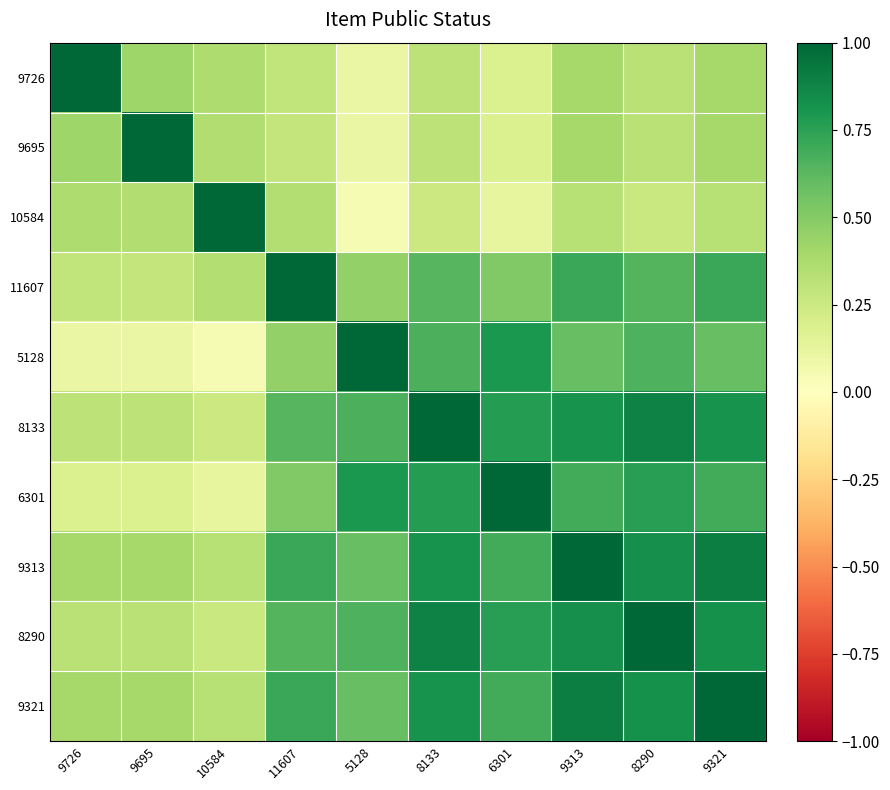

What is the spread (max minus min) of values at 9726?

0.9